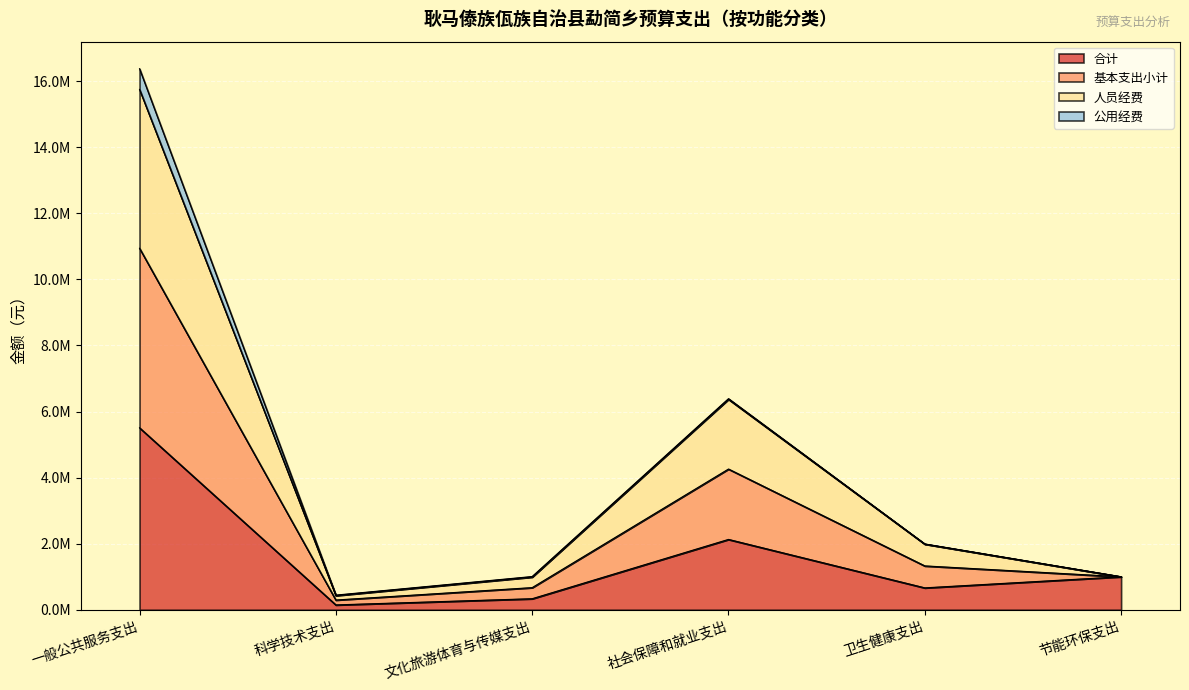

What is the difference between the highest and lowest values at 科学技术支出?

296356.9